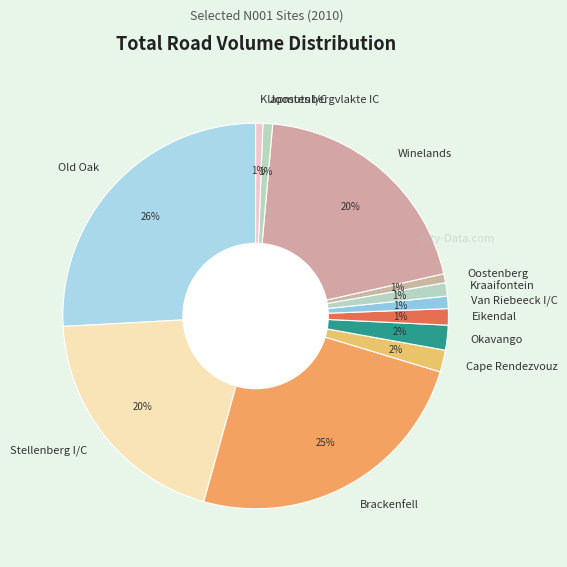

What percentage is the Stellenberg I/C slice, to the nearest percent?

20%